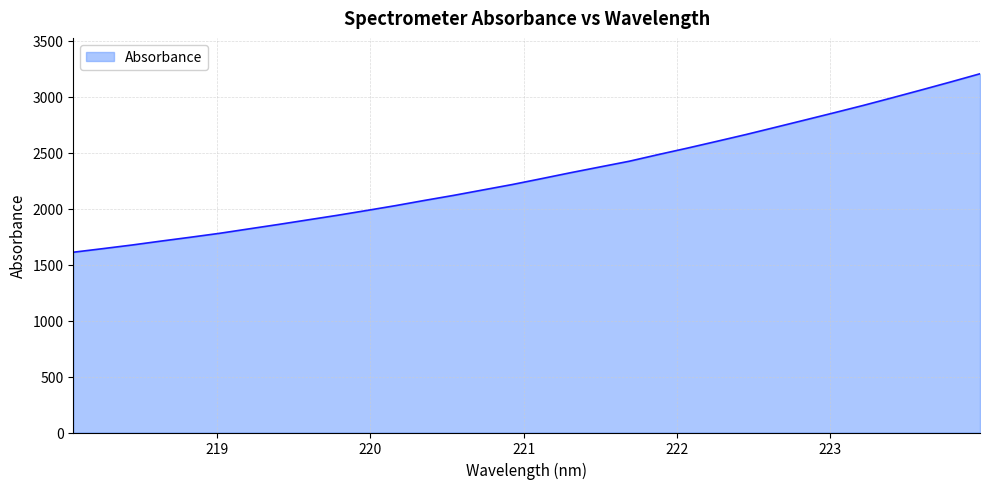

What is the minimum value shown in the chart?

1610.1